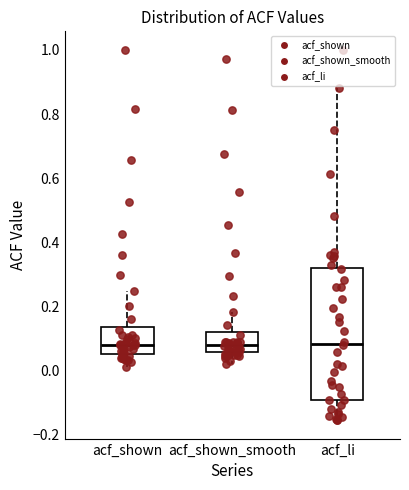

Where does the median line of the box for acf_shown sit on the y-axis? The values are not printed on the chart, so give them approximately, as read against the axis.

0.08